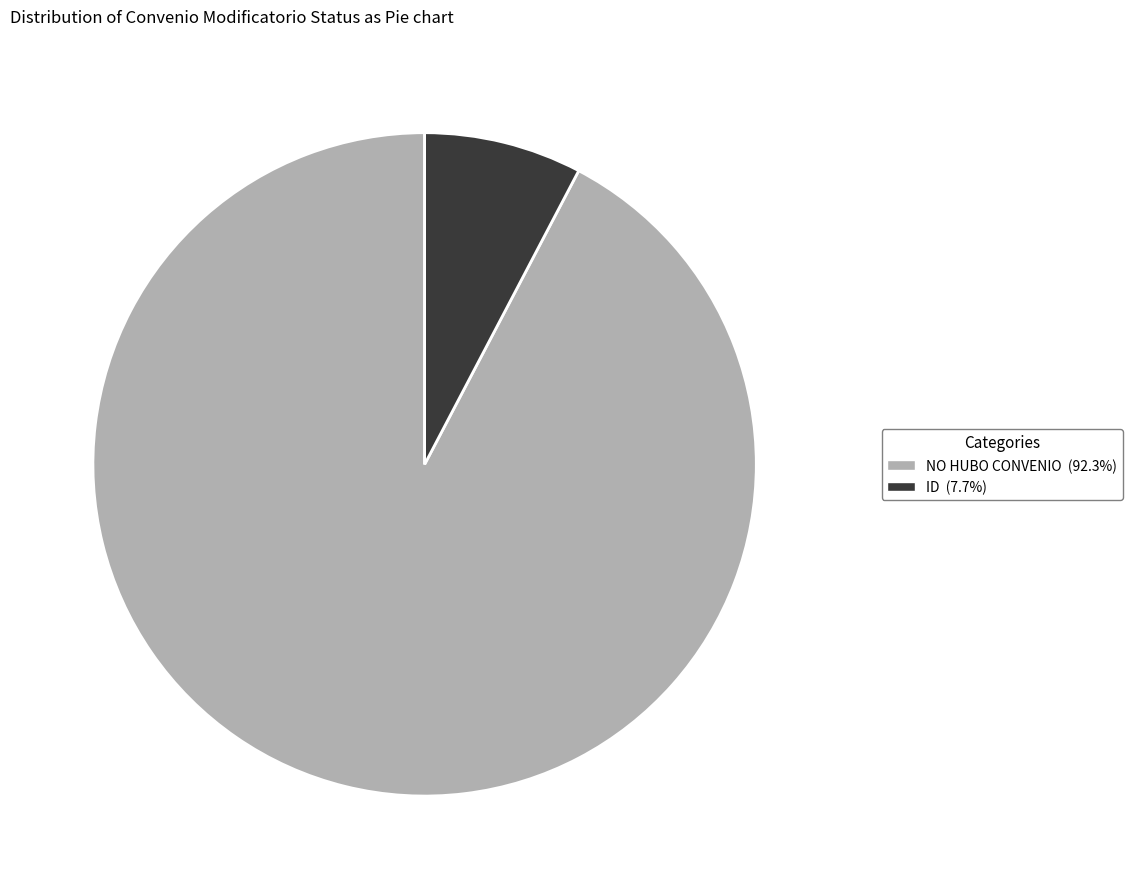

Which has a higher value, NO HUBO CONVENIO or ID?

NO HUBO CONVENIO